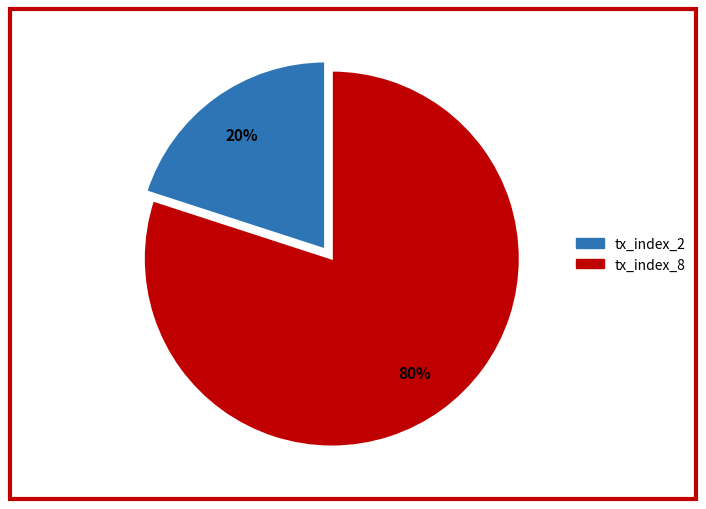

What is the ratio of the value at tx_index_8 to the value at tx_index_2?

4.0